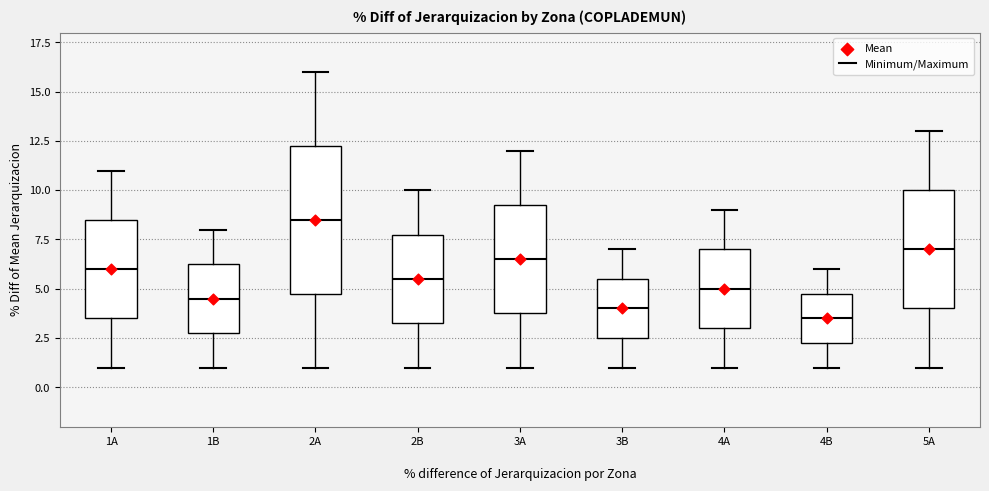

Where does the upper whisker of the box for 2B end on the y-axis? The values are not printed on the chart, so give them approximately, as read against the axis.

10.0